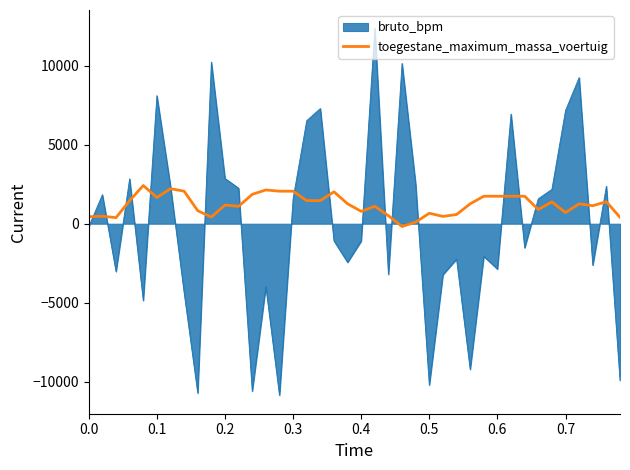

Rank the series by their maximum value, from highest to lowest.

bruto_bpm, toegestane_maximum_massa_voertuig